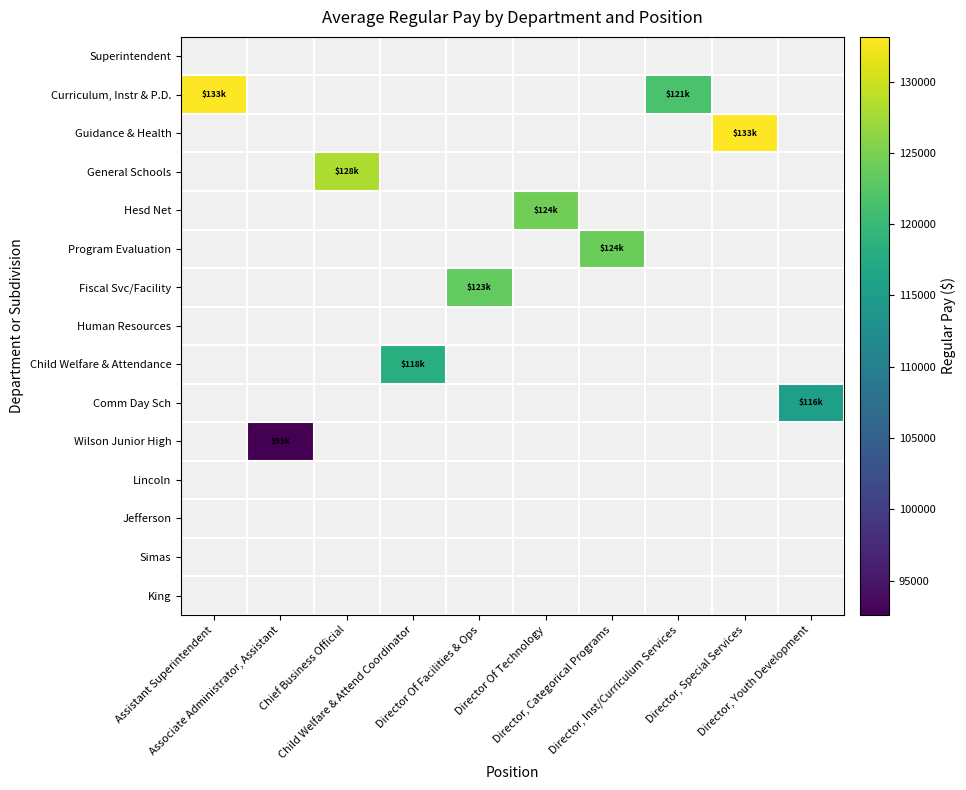

What is the greatest value displayed?

133128.0